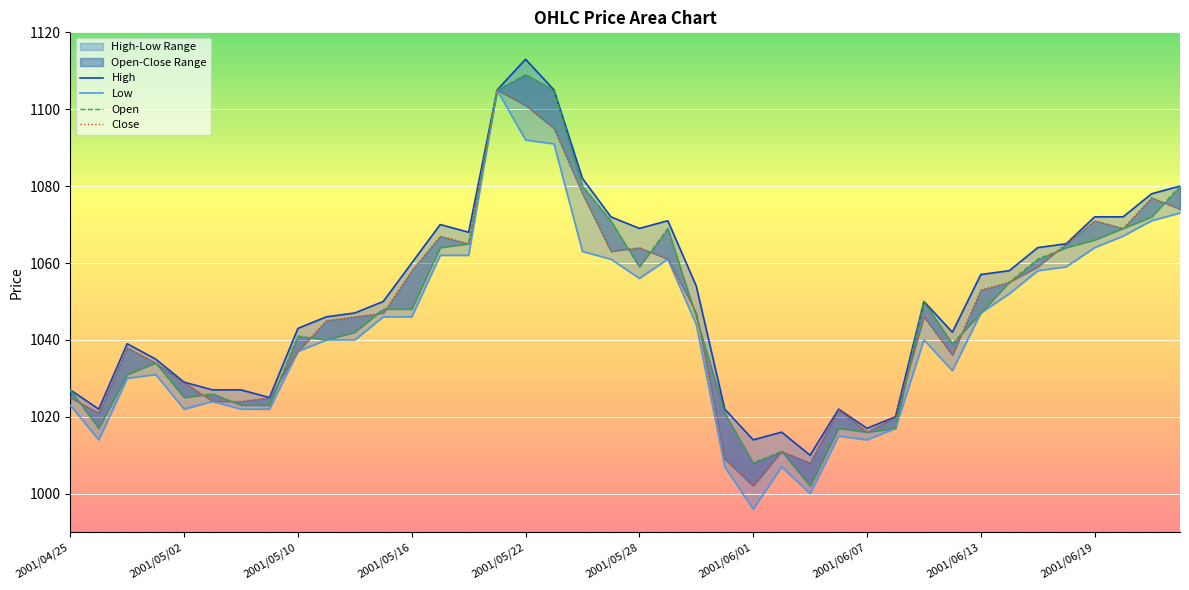

What is the value of the Close point at the 40th from the left?

1074